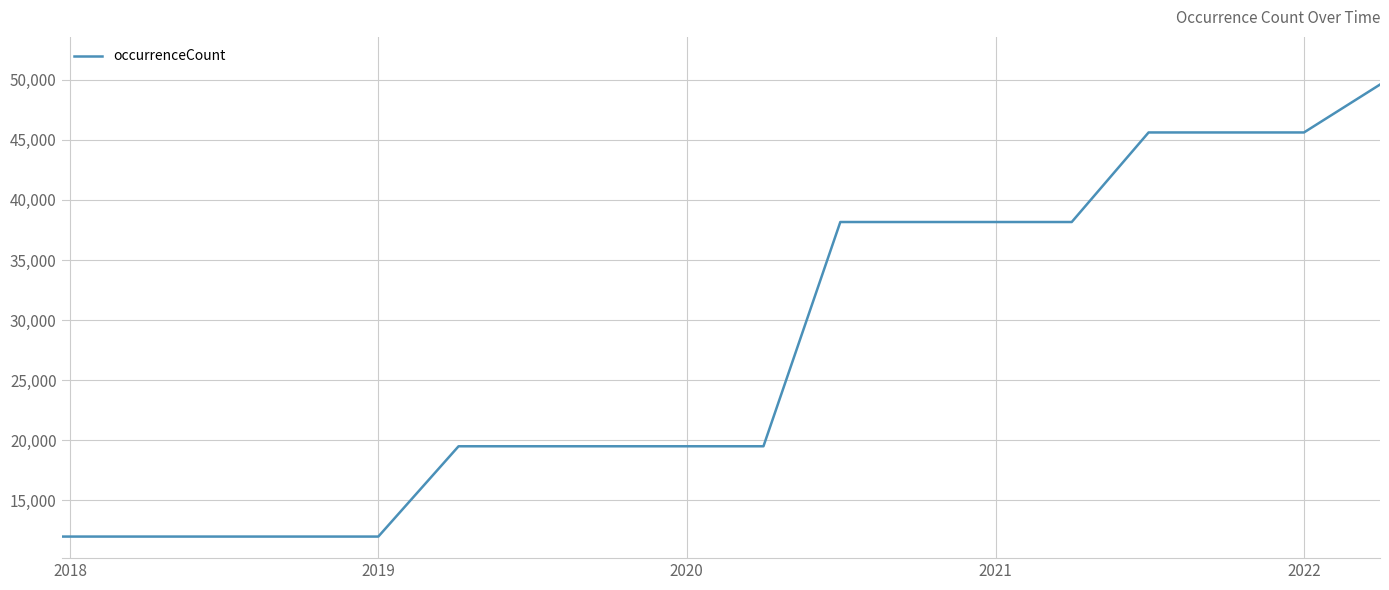

What is the minimum value shown in the chart?

11973